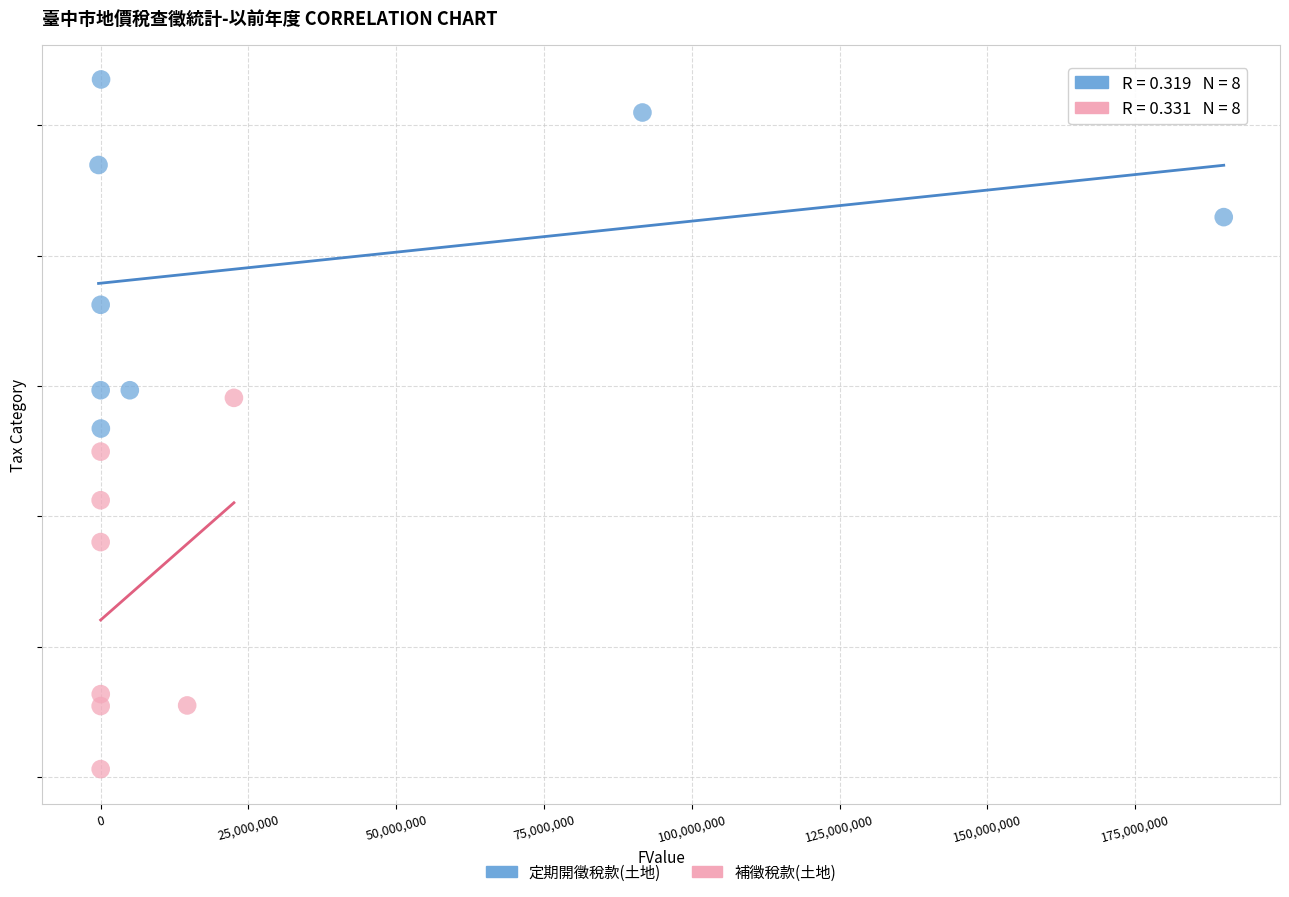

Which series contains the lowest Y value?

補徵稅款(土地)